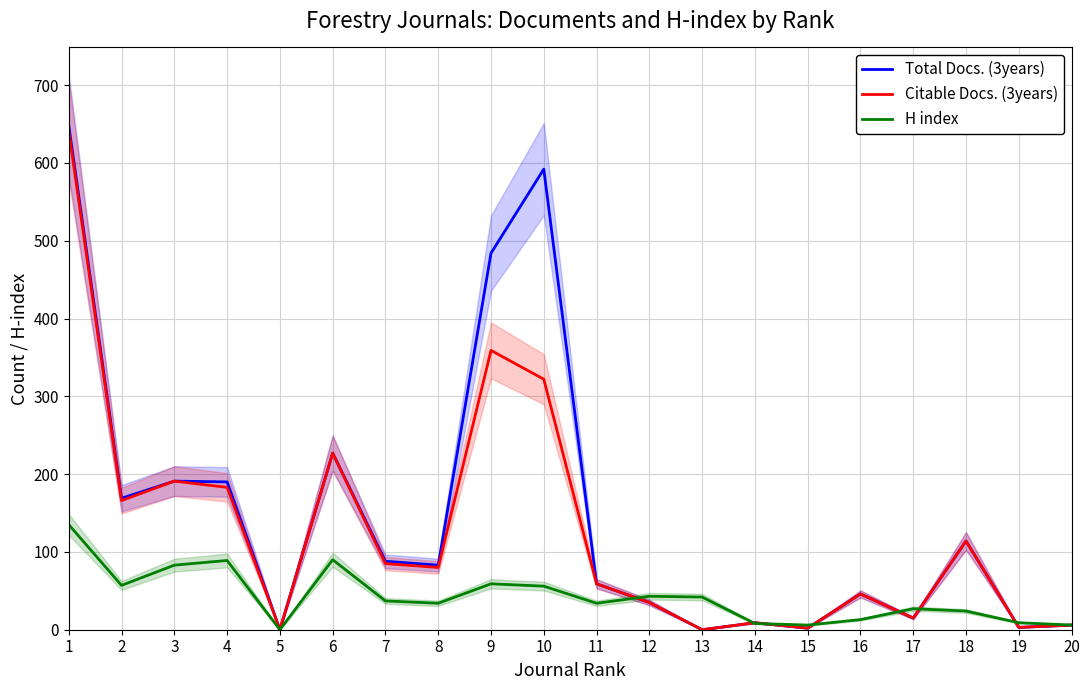

What is the sum of the Citable Docs. (3years) values at 7 and 6?

312